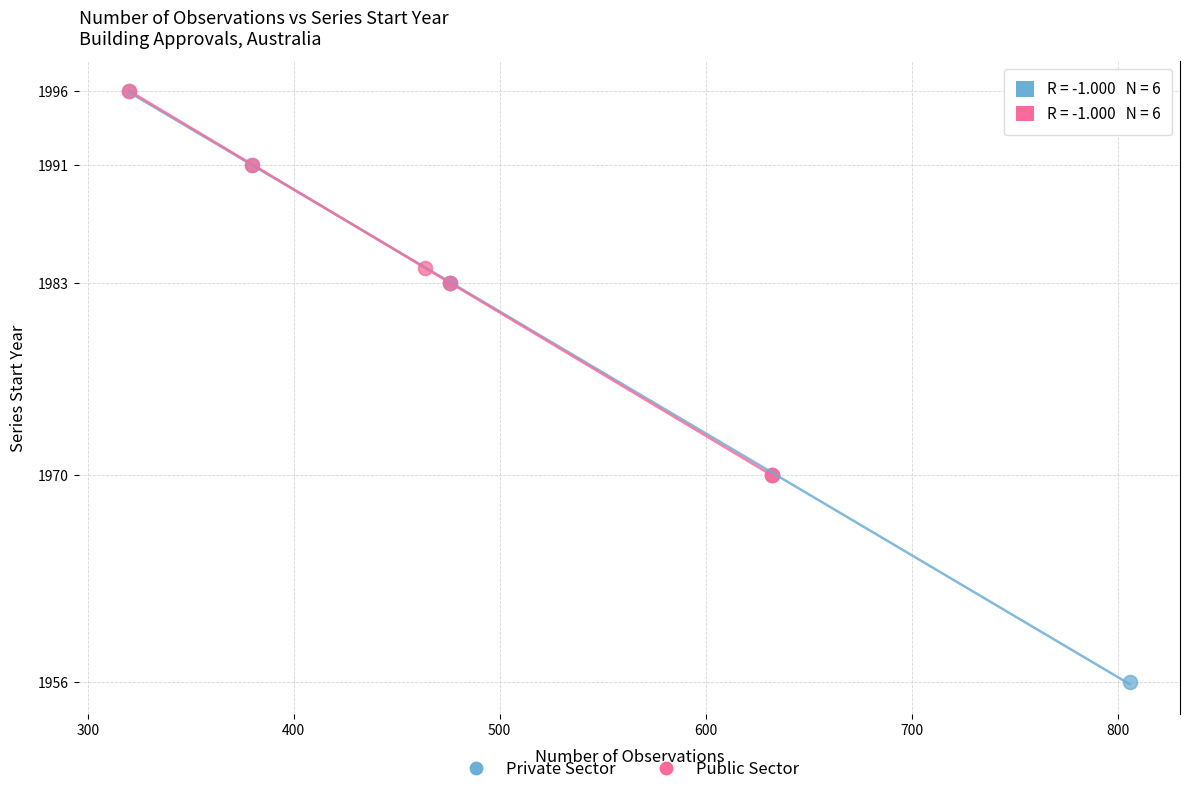

Which series has the largest Y range (max minus min)?

Private Sector